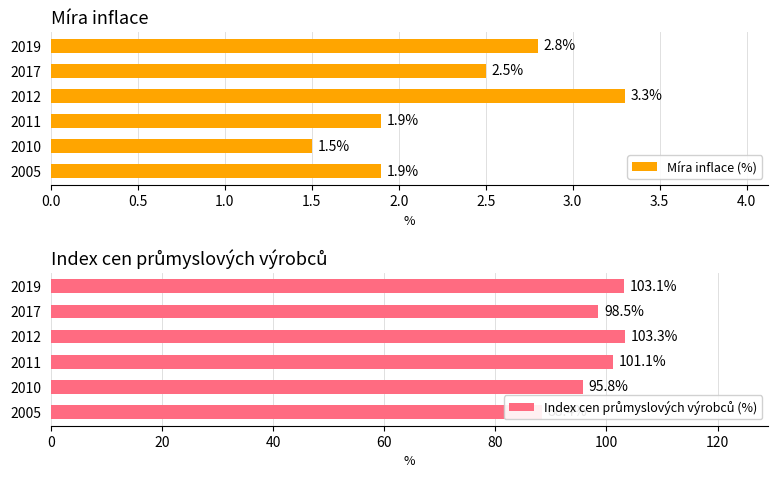

At how many categories does at least one series exceed 58?

6